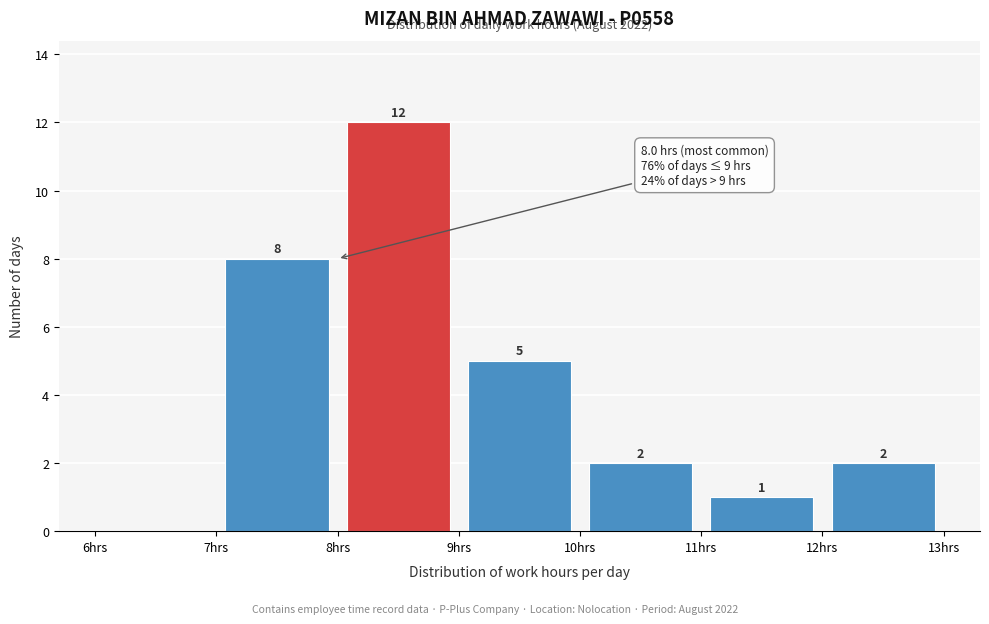

Which range on the x-axis has the tallest bar?

8 to 9